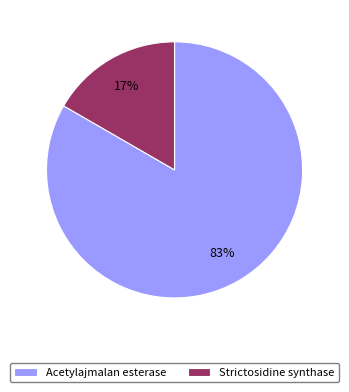

Do Acetylajmalan esterase and Strictosidine synthase together represent more than half of the pie?

Yes